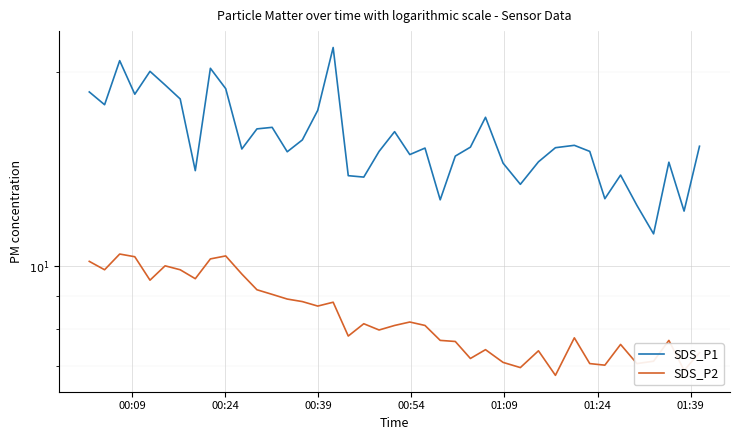

How many values in the SDS_P1 series are below 15?

15